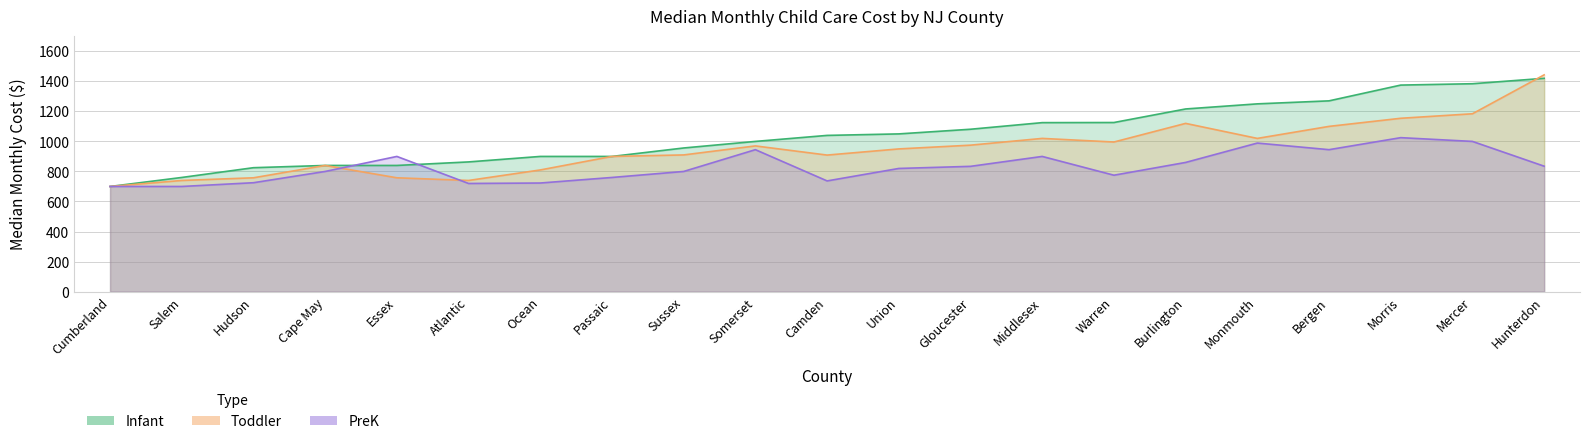

At Ocean, list the series in order from largest to smallest.

Infant, Toddler, PreK